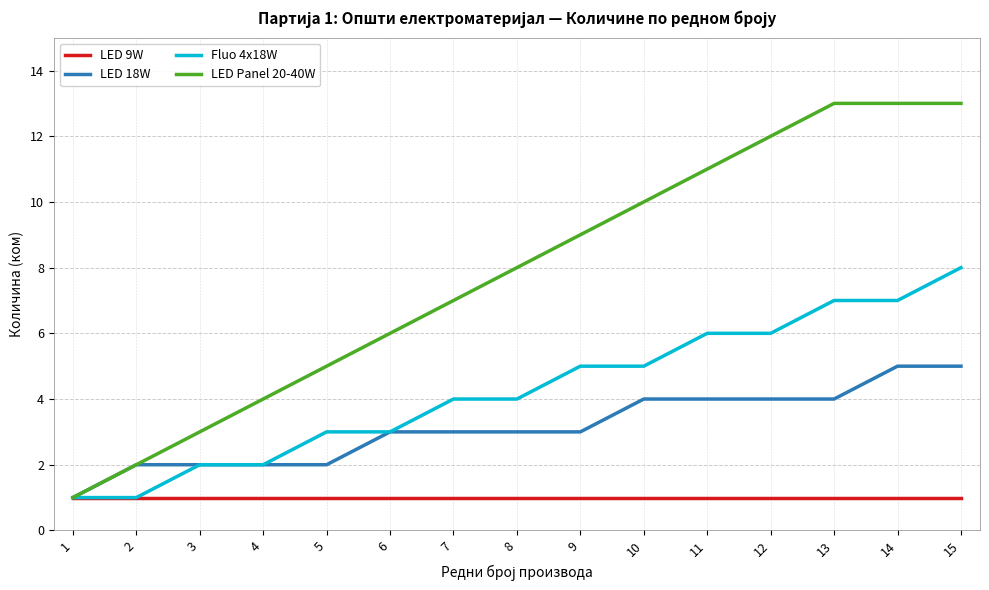

What is the smallest value displayed?

1